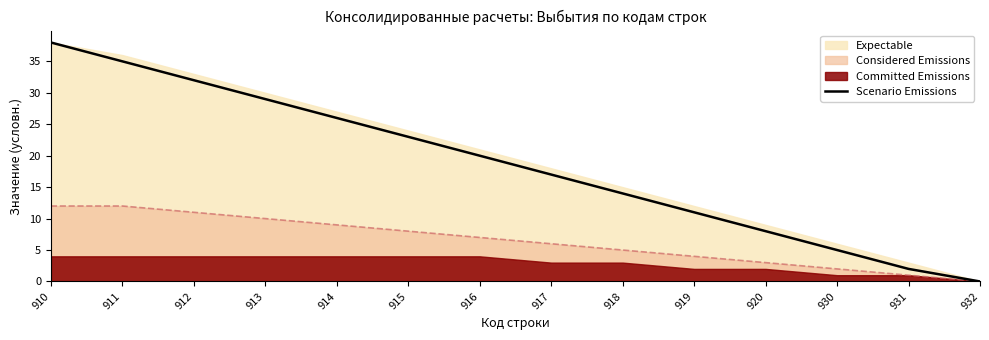

Reading left to right, list all the values displayed in this chart.

910=38	911=35	912=32	913=29	914=26	915=23	916=20	917=17	918=14	919=11	920=8	930=5	931=2	932=0